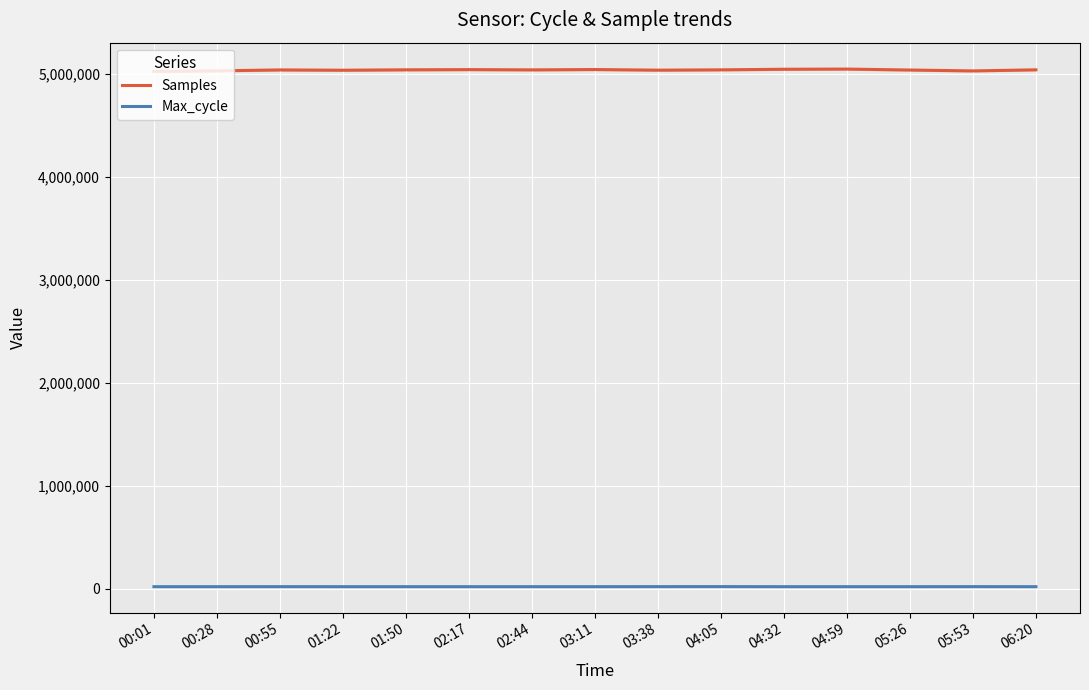

What are all the series names shown in the legend?

Samples, Max_cycle